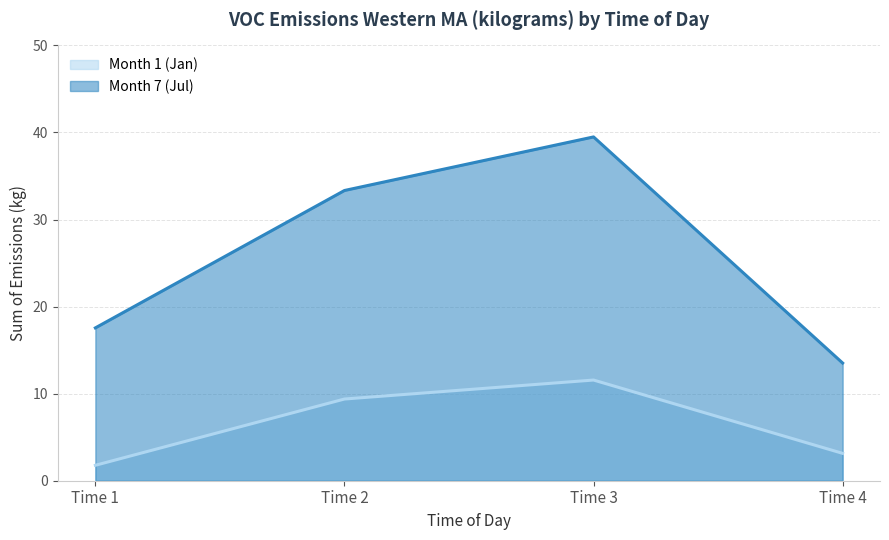

How many values in the Month 7 (Jul) series are below 33?

2